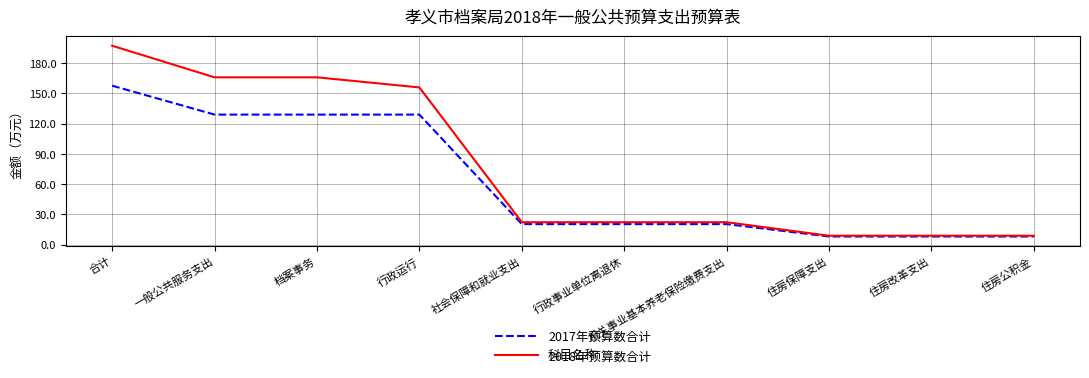

Where is 2018年预算数合计 nearest to the value 102?

行政运行